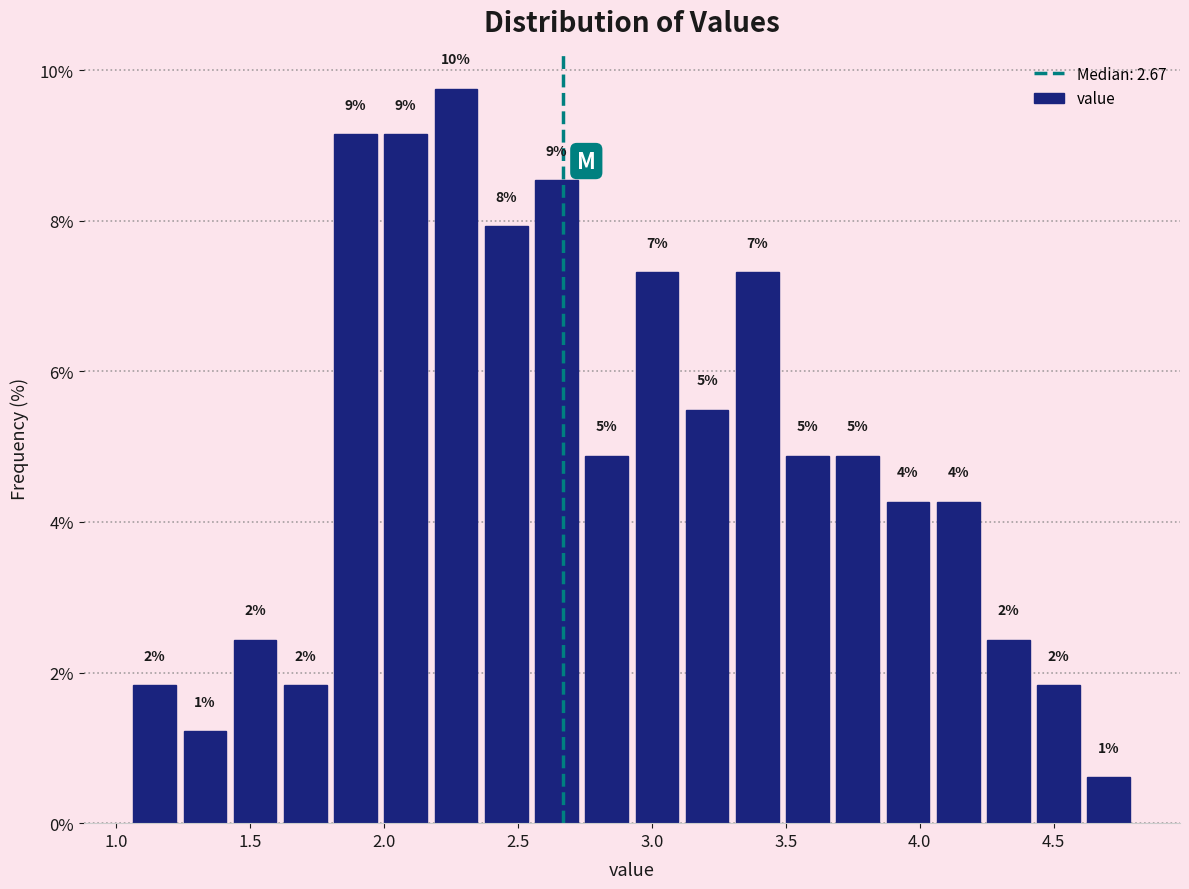

Around what value on the x-axis is the tallest bar? Give the approximate position of its centre, as read against the axis.

2.25